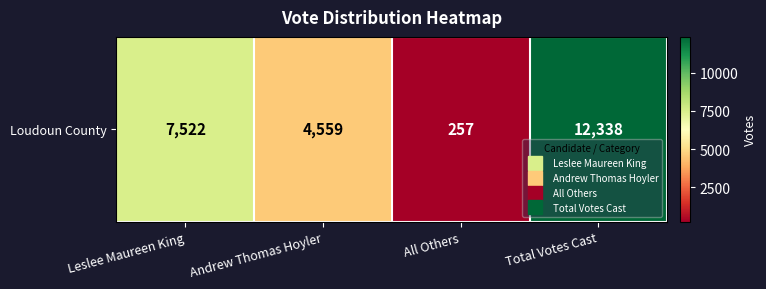

What is the change in value from Andrew Thomas Hoyler to Total Votes Cast?

+7779